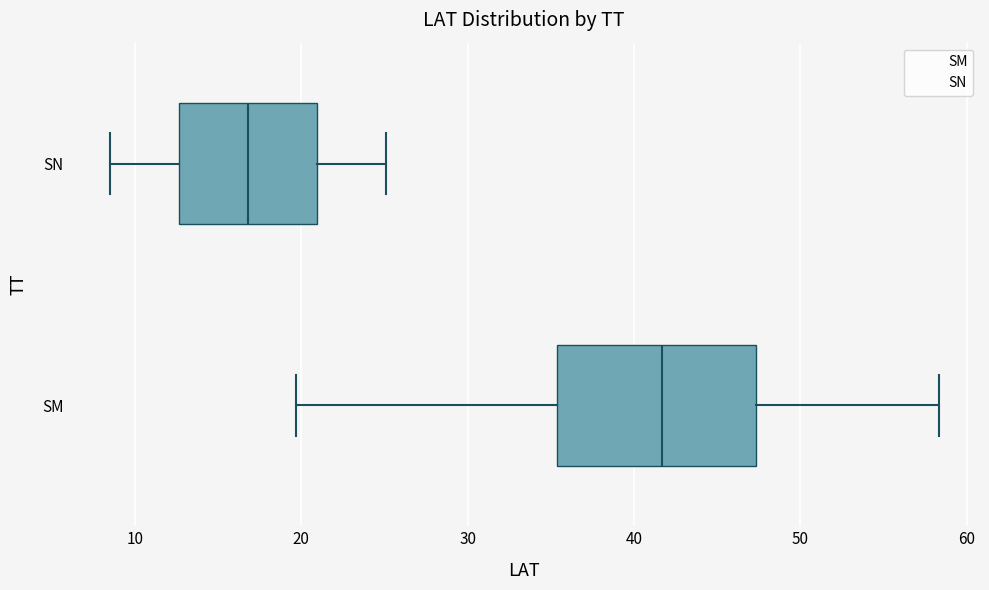

Which box is the widest, from its left edge to its right edge?

SM